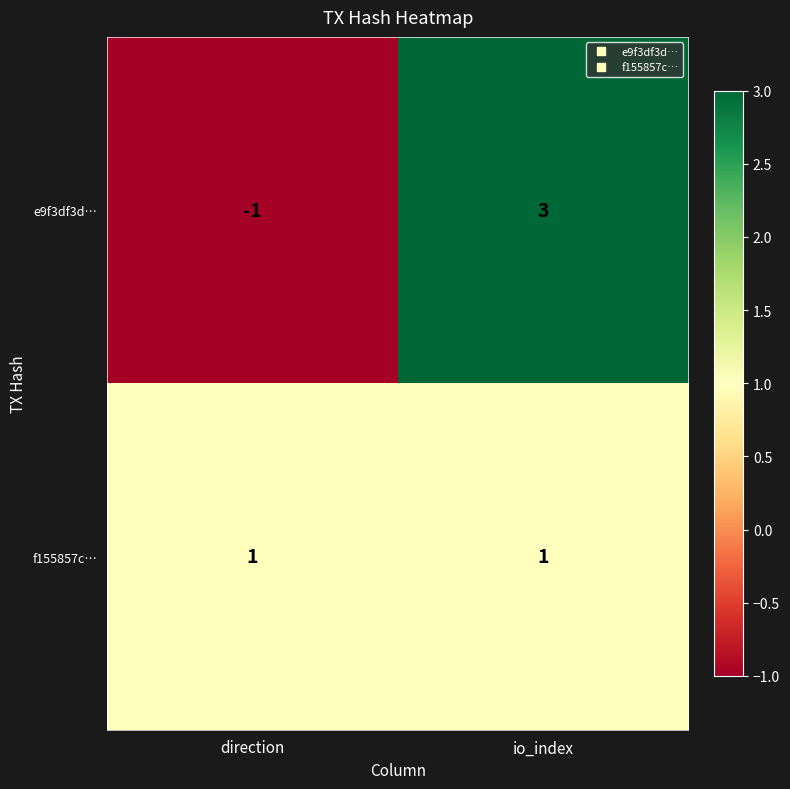

At how many categories does at least one series exceed 2?

1